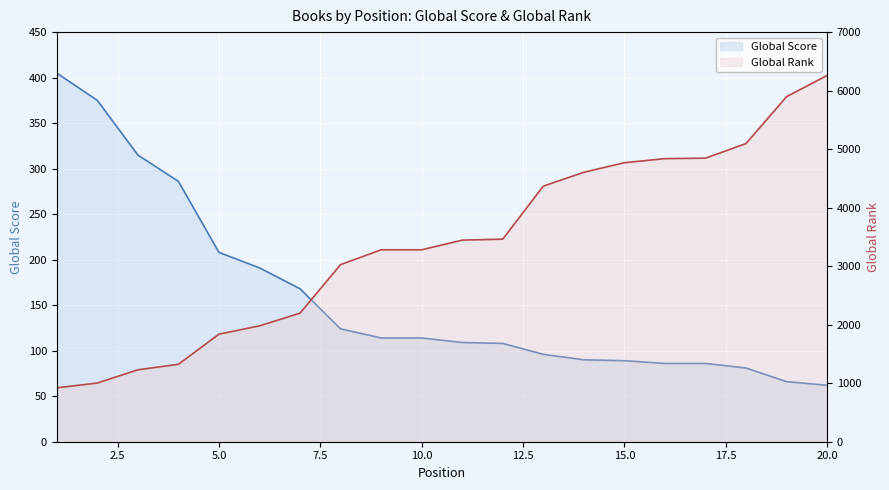

Reading left to right, what are all the values shown in this chart?

Global Score line: 405	375	315	286	208	191	168	124	114	114	109	108	96	90	89	86	86	81	66	62
Global Rank line: 921	1003	1229	1323	1838	1980	2197	3027	3280	3280	3445	3462	4368	4605	4768	4838	4846	5095	5897	6260